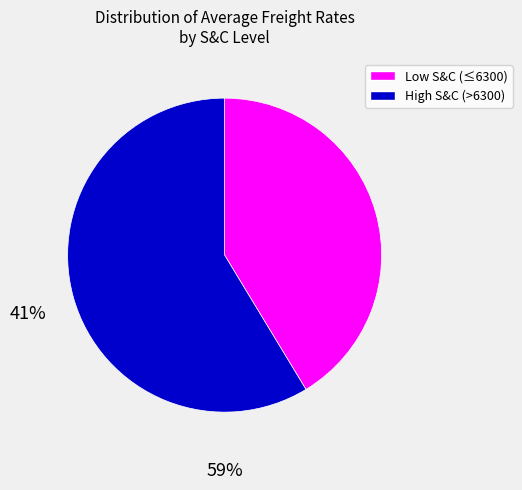

Is there any slice that represents more than half of the pie?

Yes